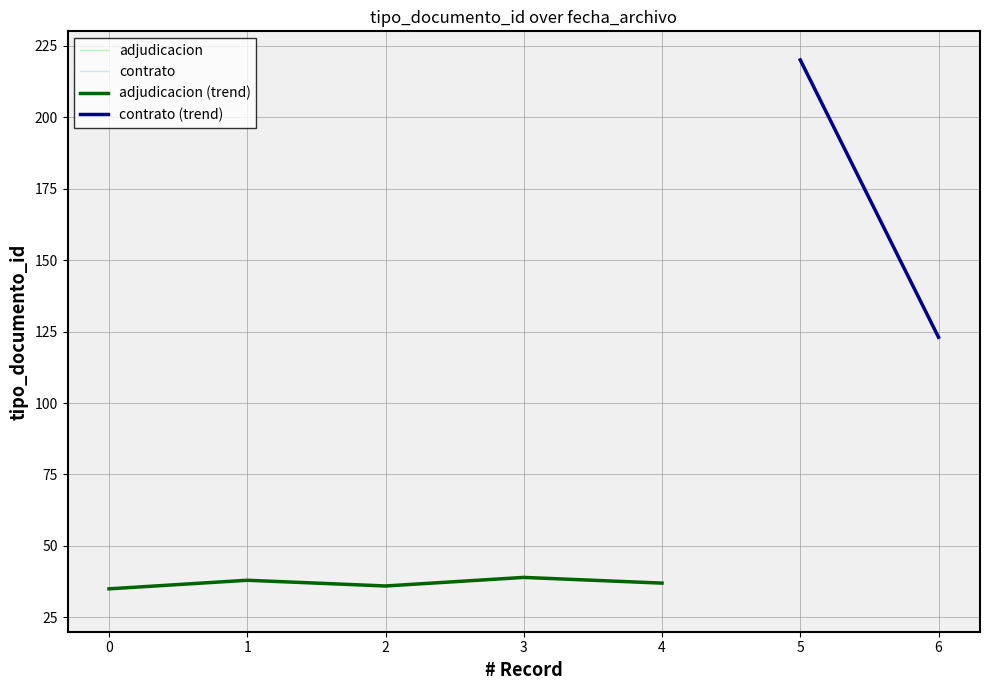

What is the average value?

37